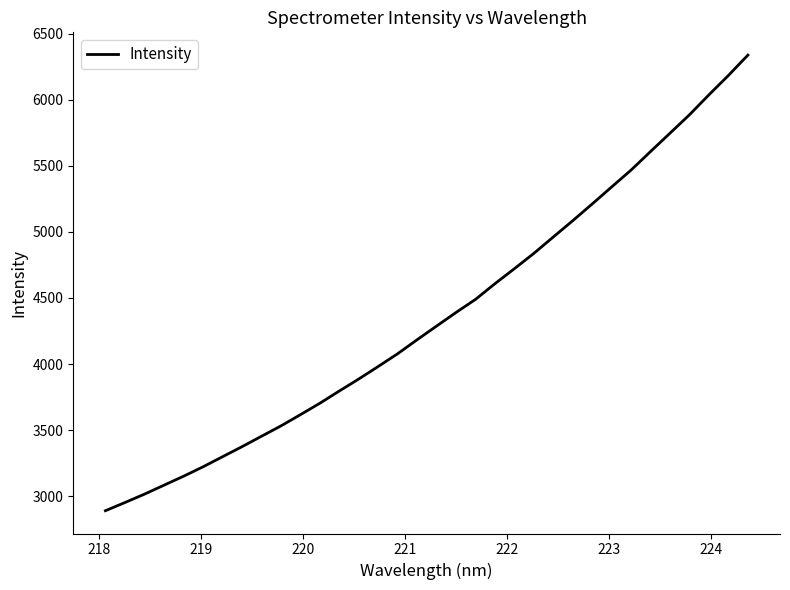

What is the greatest value displayed?

6336.7